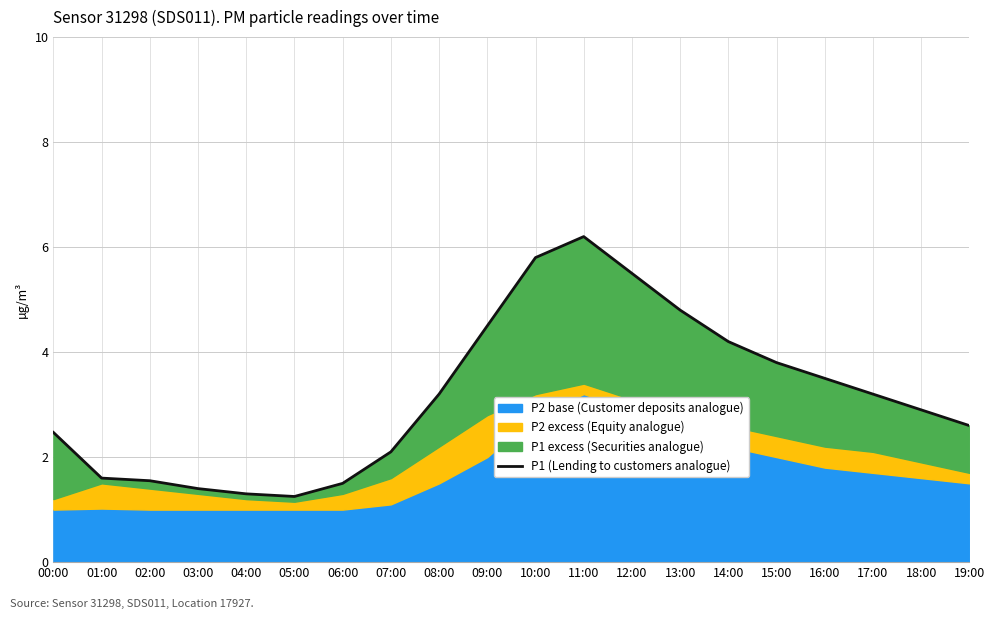

Reading left to right, transcribe all the data shown in this chart.

00:00=2.5	01:00=1.6	02:00=1.6	03:00=1.4	04:00=1.3	05:00=1.2	06:00=1.5	07:00=2.1	08:00=3.2	09:00=4.5	10:00=5.8	11:00=6.2	12:00=5.5	13:00=4.8	14:00=4.2	15:00=3.8	16:00=3.5	17:00=3.2	18:00=2.9	19:00=2.6